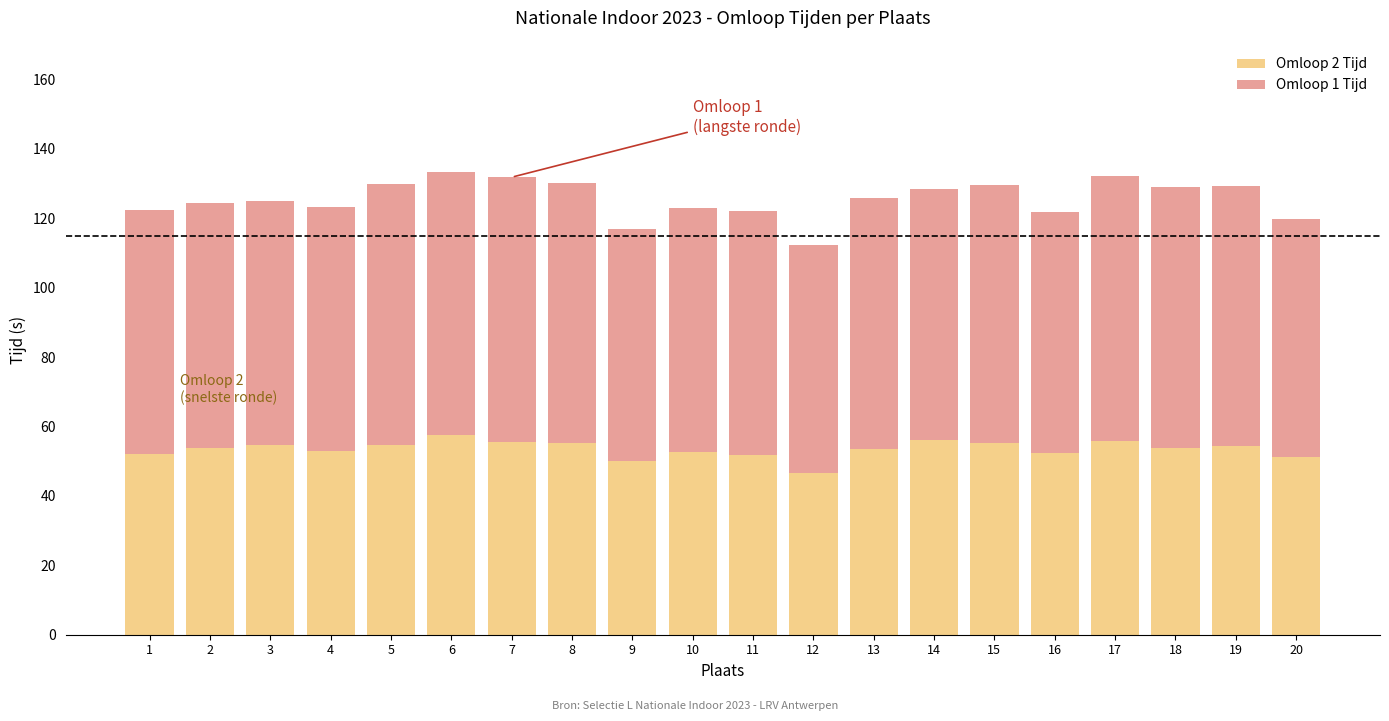

Read the Omloop 2 Tijd value at 10.

52.6